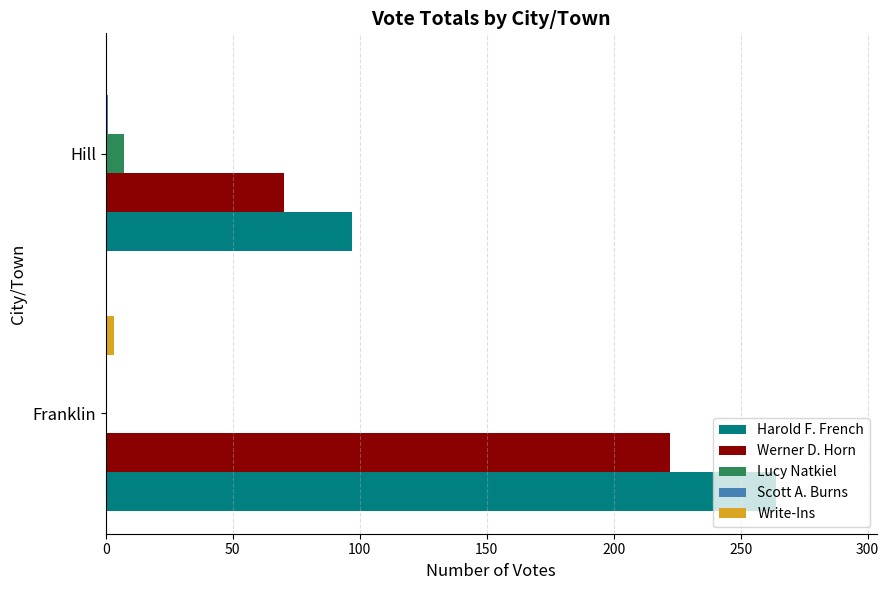

At which category is the sum across all series the highest?

Franklin